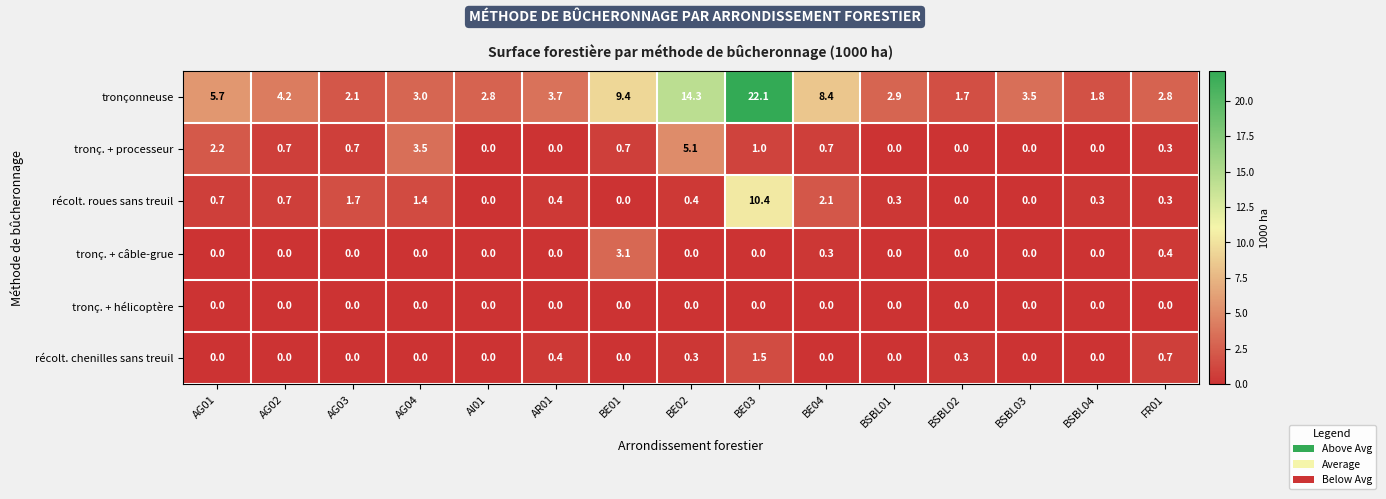

Which series has the largest range (max minus min)?

tronçonneuse